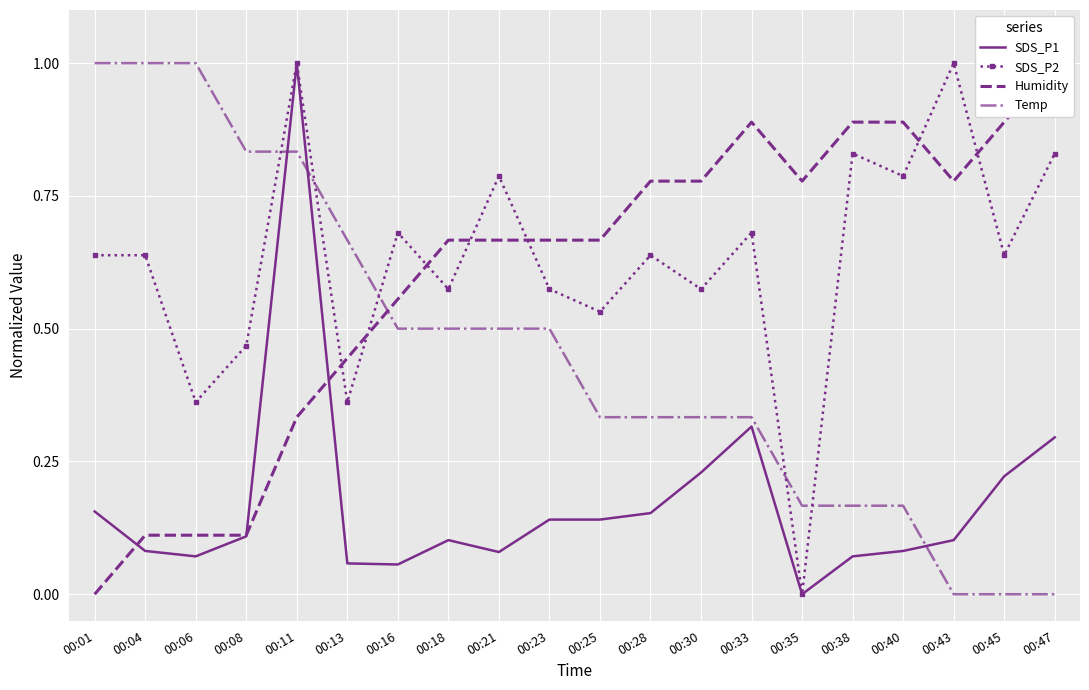

What are all the series names shown in the legend?

SDS_P1, SDS_P2, Humidity, Temp